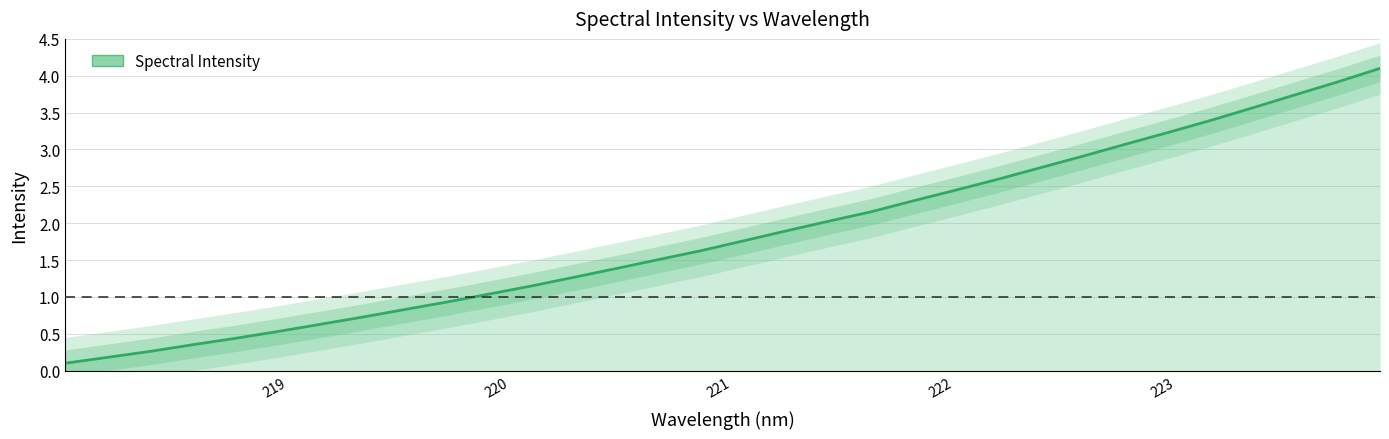

How many lines are shown in the chart?

1